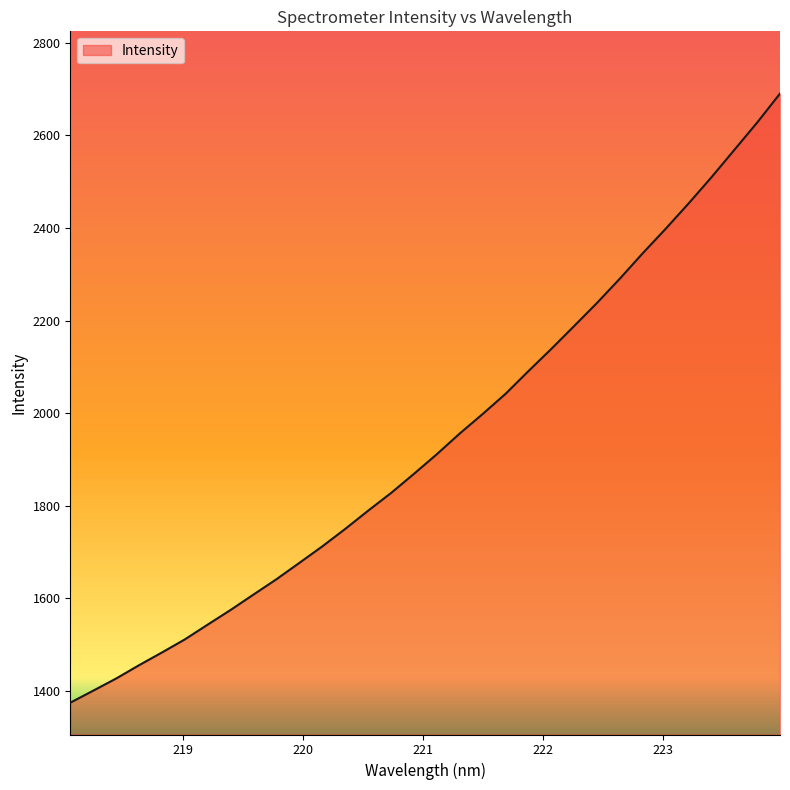

What is the difference between the maximum and minimum values?

1315.9